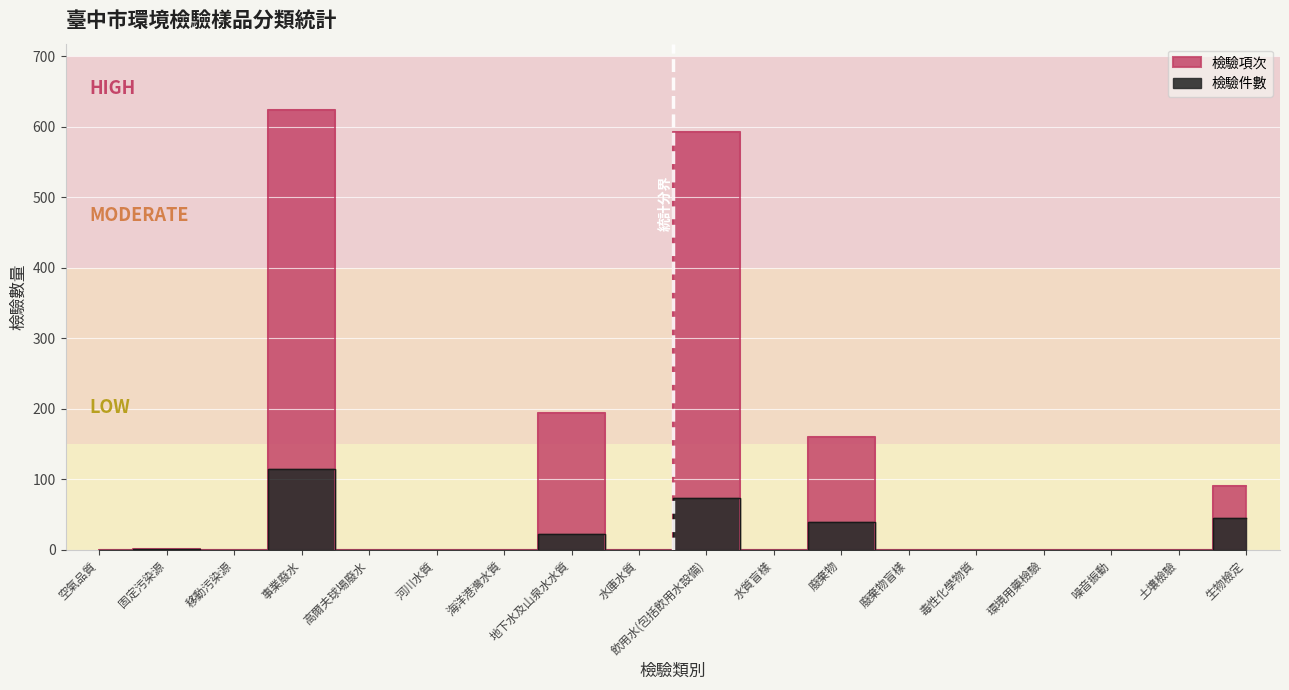

Which label corresponds to the smallest value in the chart?

空氣品質